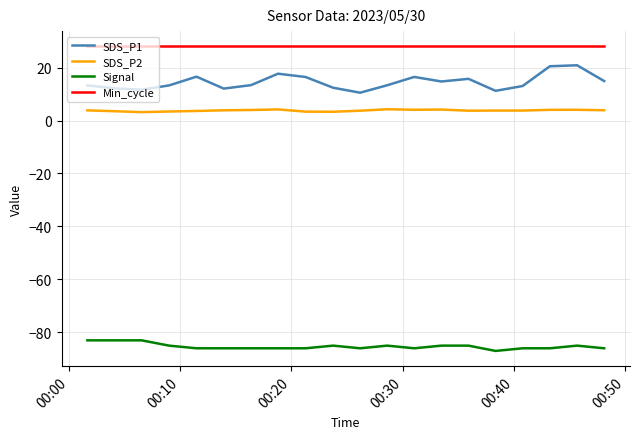

Which series has the largest range (max minus min)?

SDS_P1